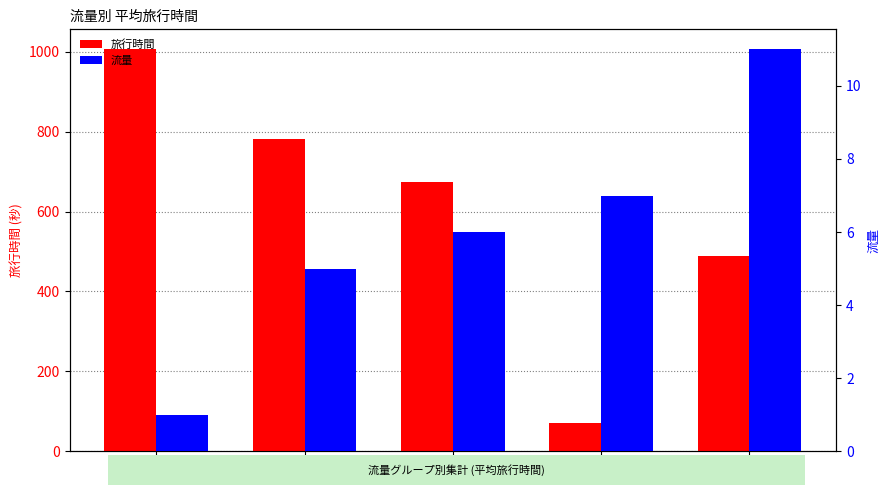

How many values in the 旅行時間 series are below 675?

2